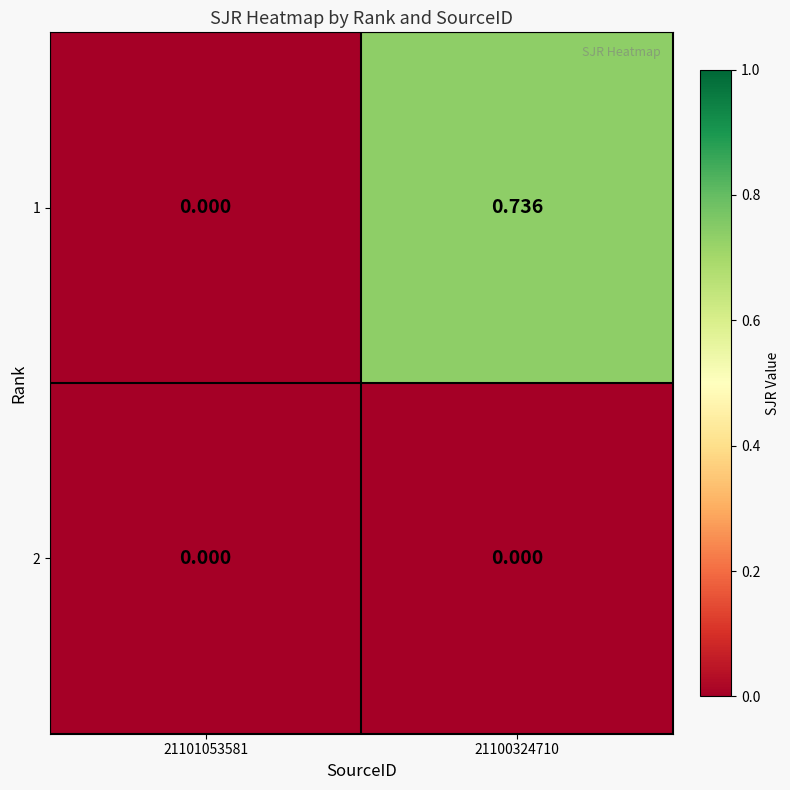

Is the value of 2 at 21101053581 greater than the value of 1 at 21100324710?

No